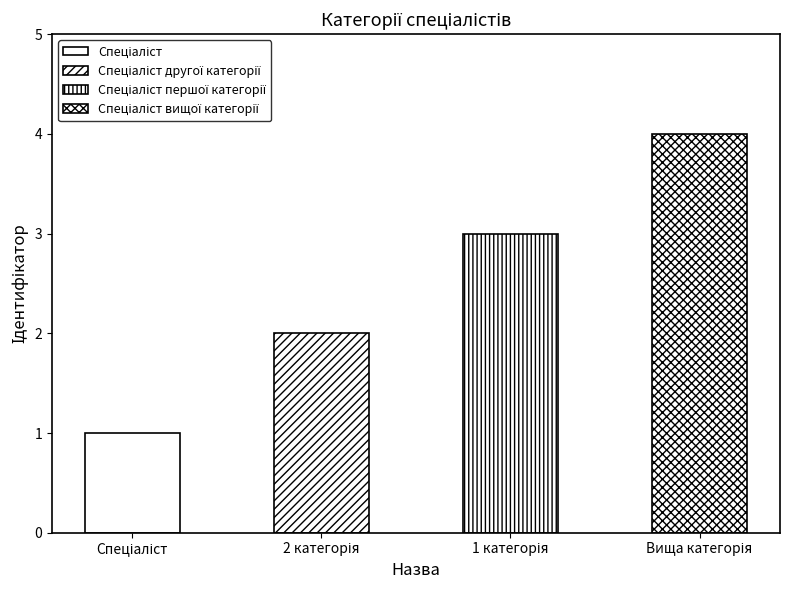

List the labels in order of value, largest first.

Спеціаліст вищої категорії, Спеціаліст першої категорії, Спеціаліст другої категорії, Спеціаліст